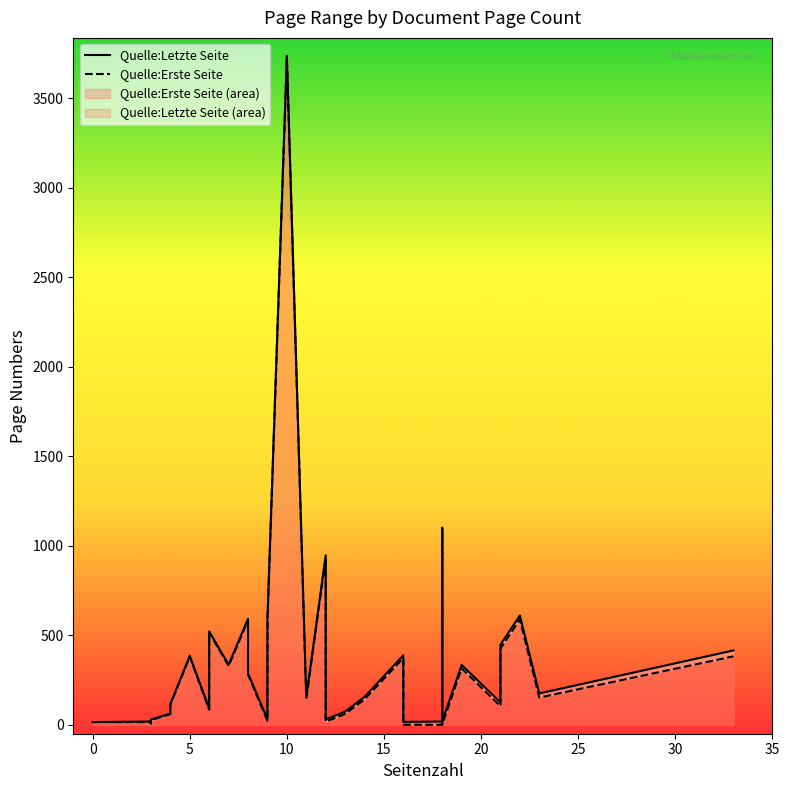

What is the minimum value for Quelle:Erste Seite?

1